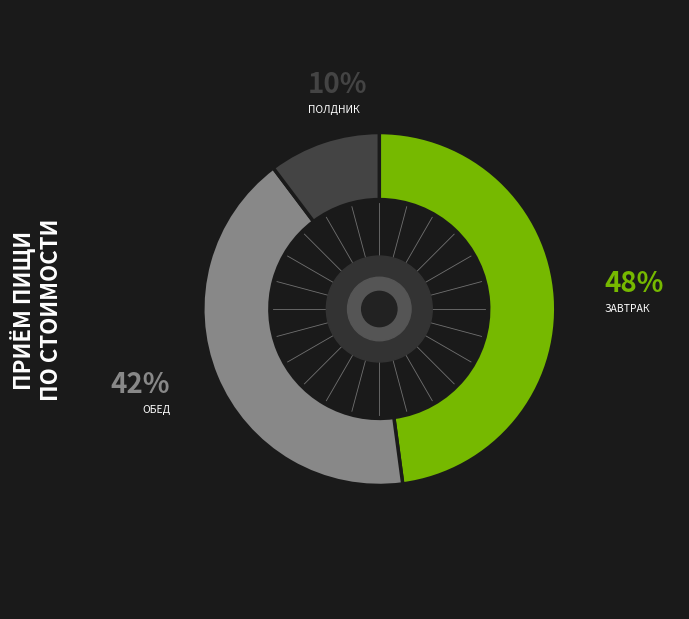

To the nearest percent, what is the average slice percentage?

33%